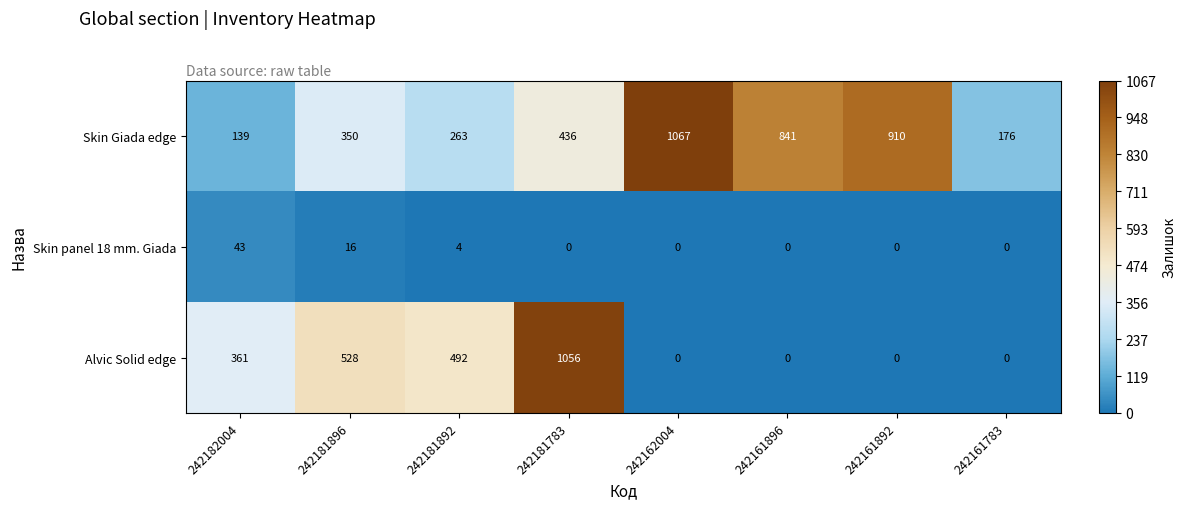

How many series are shown in this chart?

3